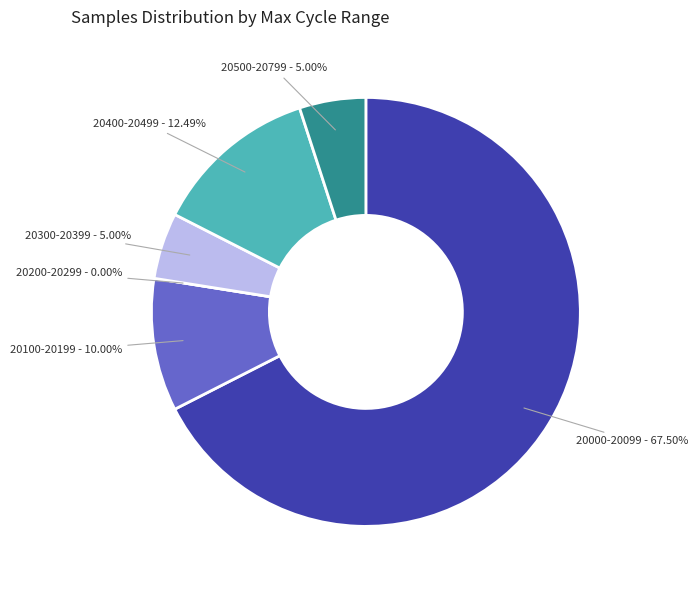

True or false: 28 accounts for 12% of the total.

False